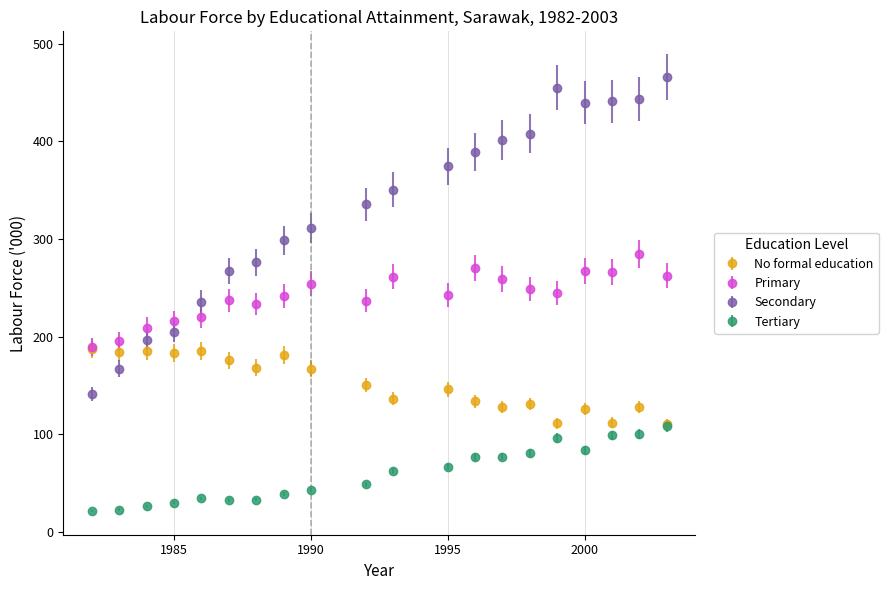

What are all the series names shown in the legend?

No formal education, Primary, Secondary, Tertiary